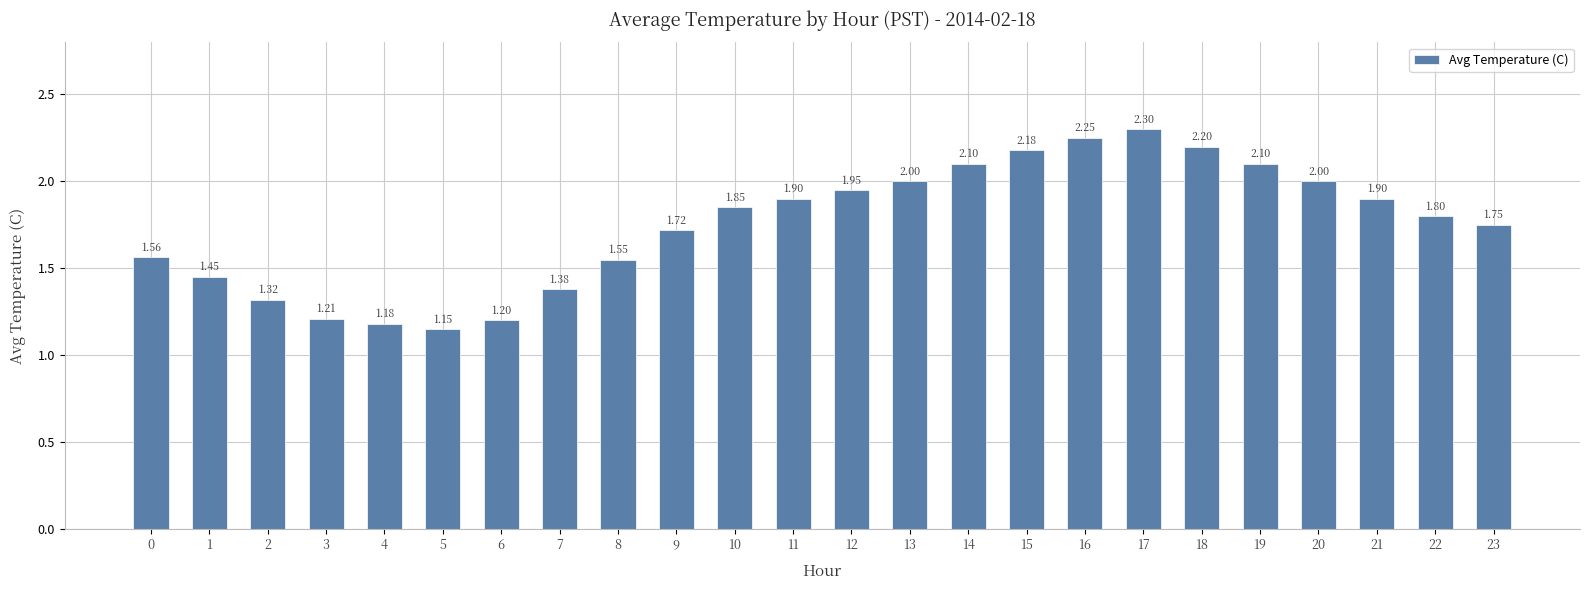

What is the maximum value shown in the chart?

2.3